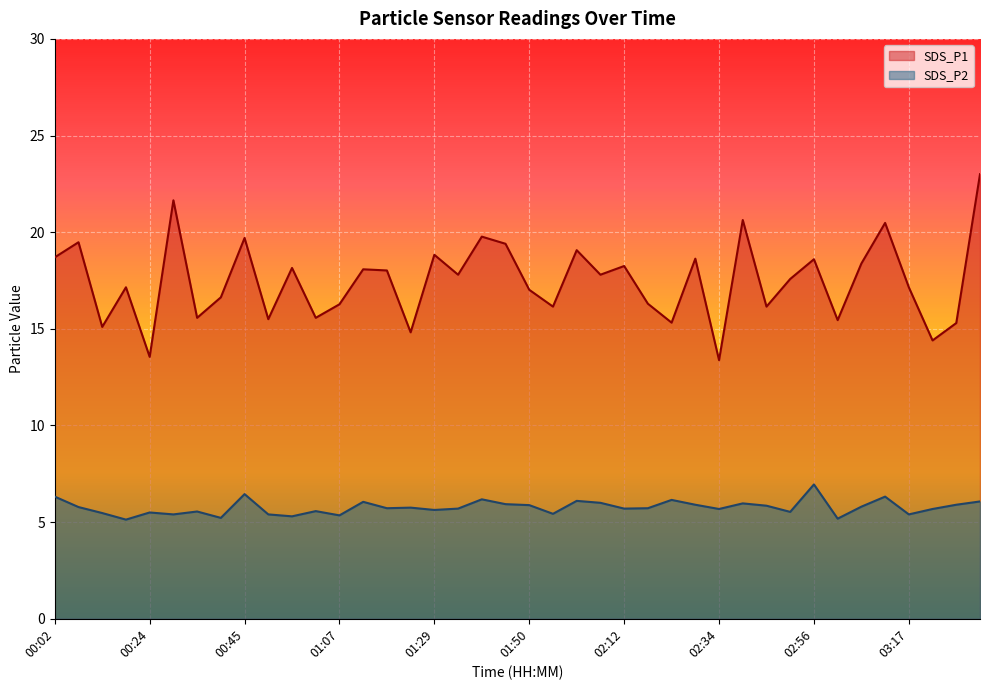

What position from the right is 03:06?

6